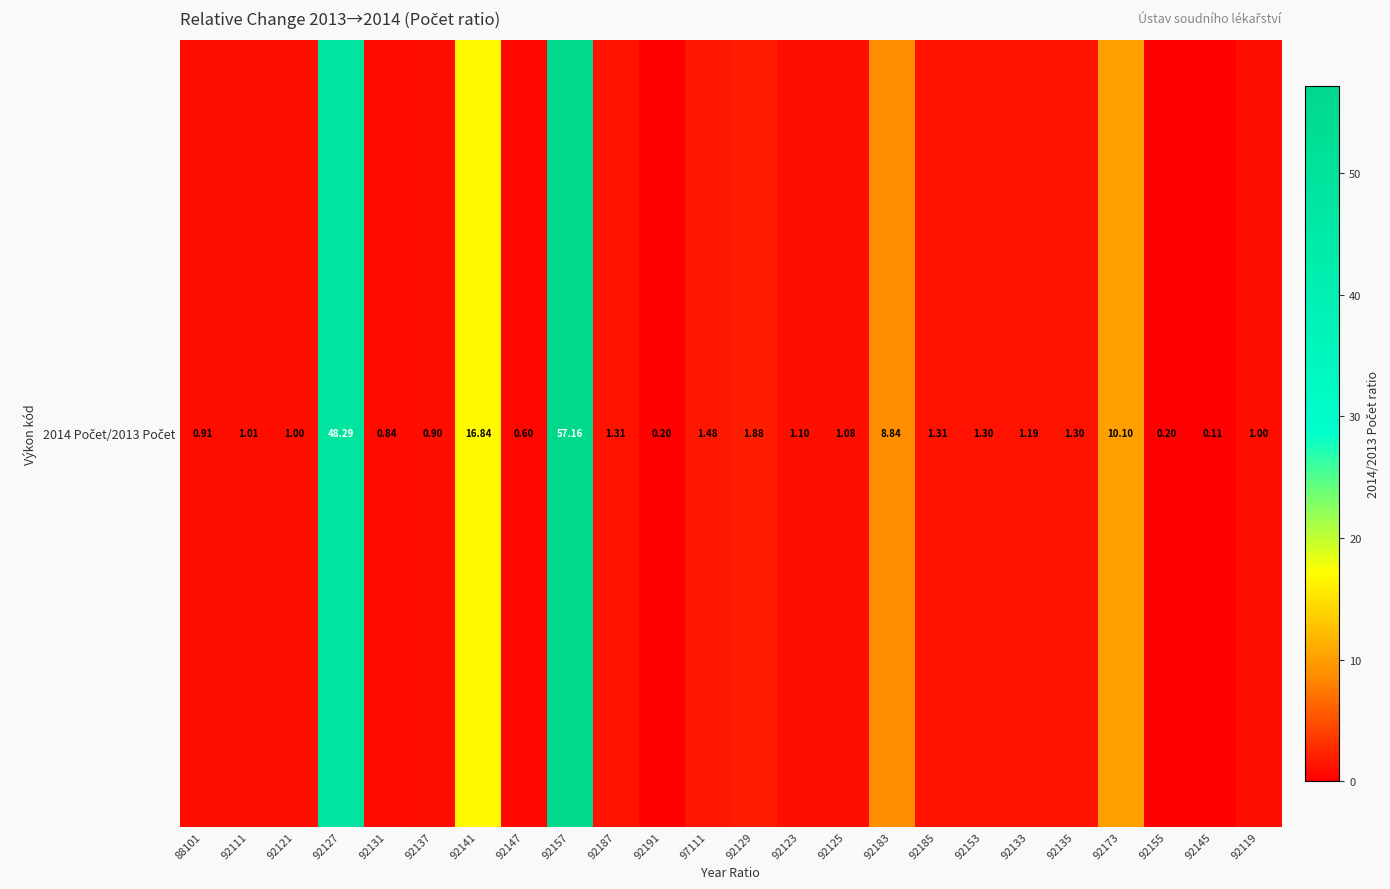

What is the change in value from 92121 to 92183?

+7.8